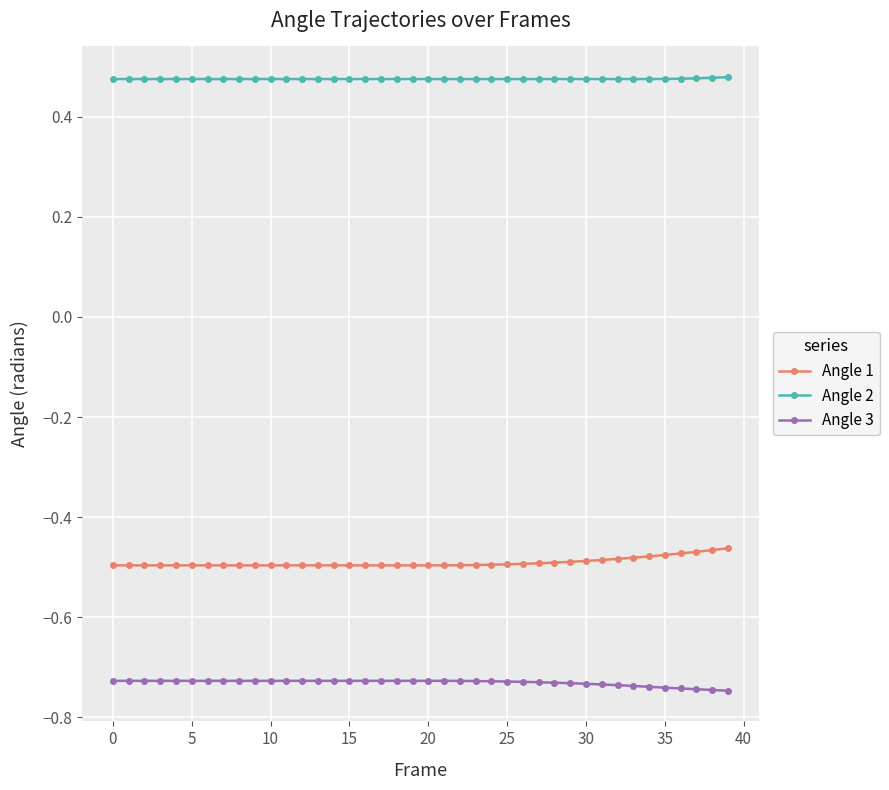

True or false: Angle 3 and Angle 1 intersect in this chart.

False